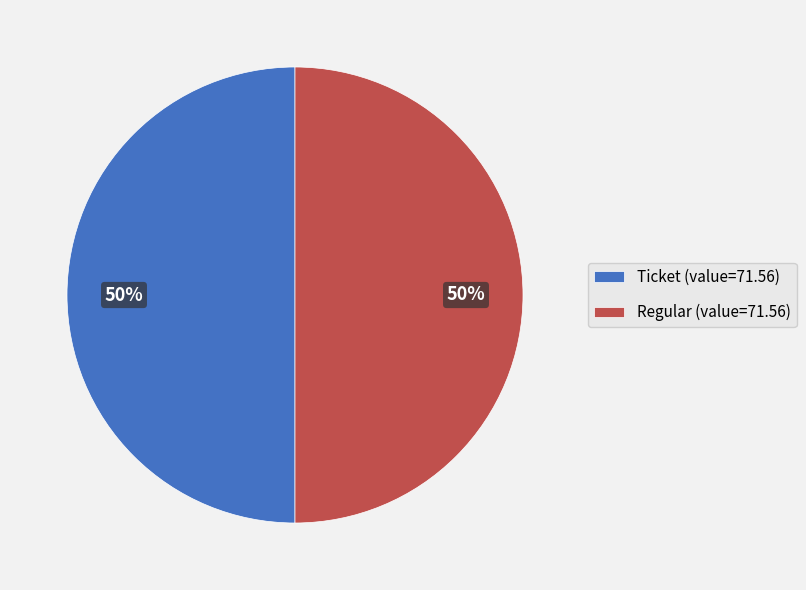

Is it true that Regular (value=71.56) is 37% of the pie?

False